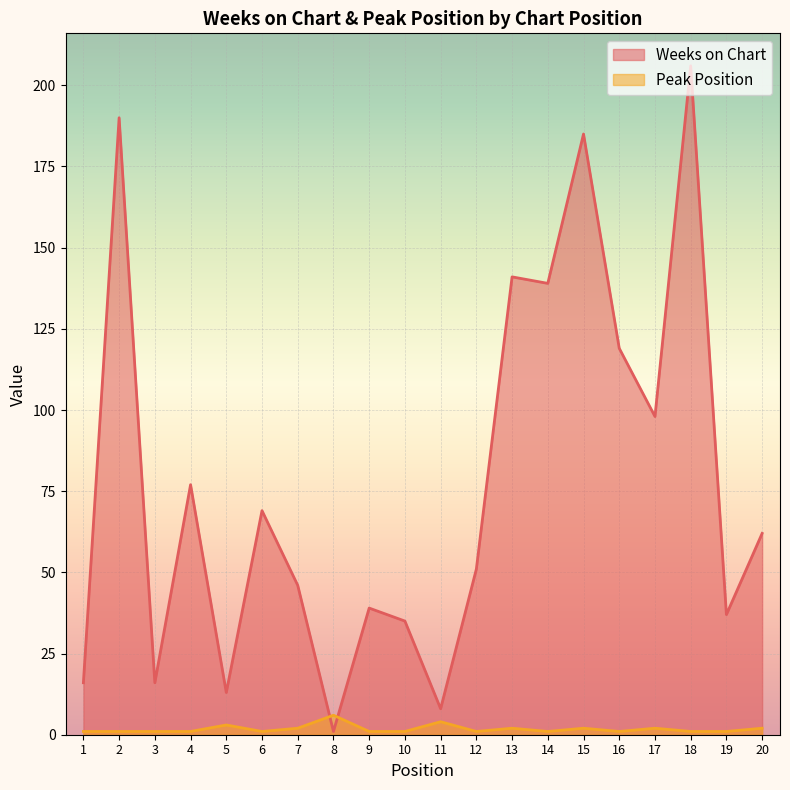

Which category has the highest value across all series?

18